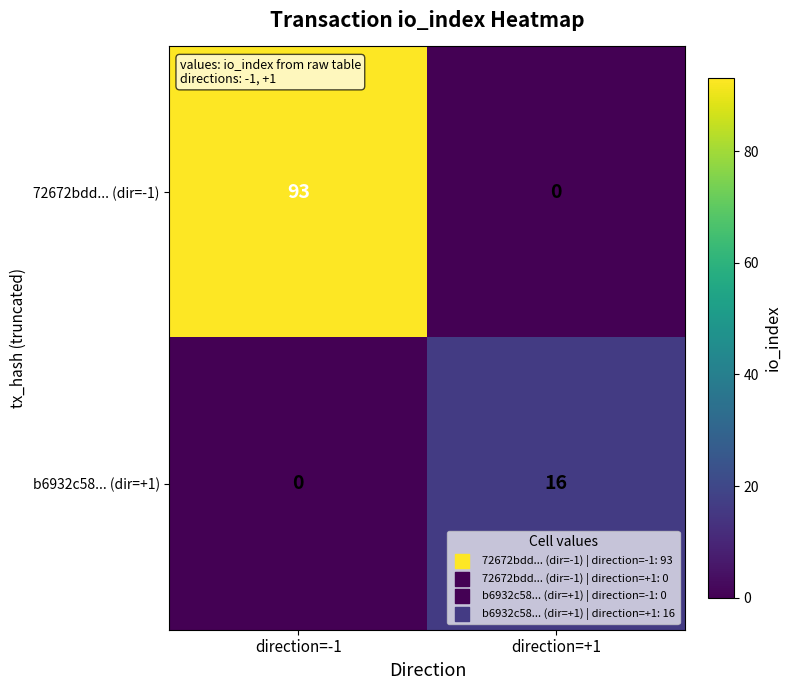

True or false: 72672bdd... (dir=-1) has a value of 41 at direction=+1.

False